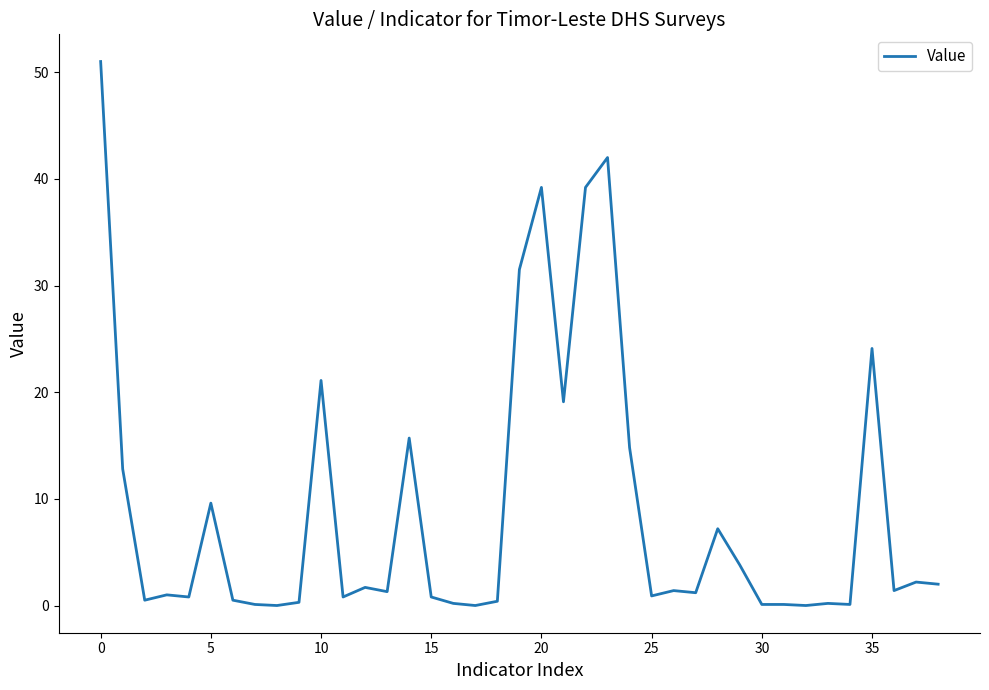

How many series are shown in this chart?

1